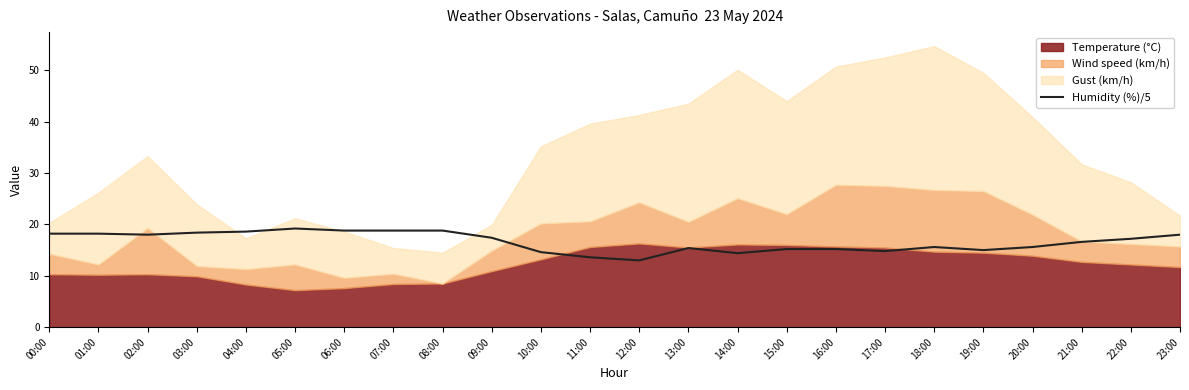

The Humidity (%)/5 series shows 25.5 at 13:00. True or false?

False